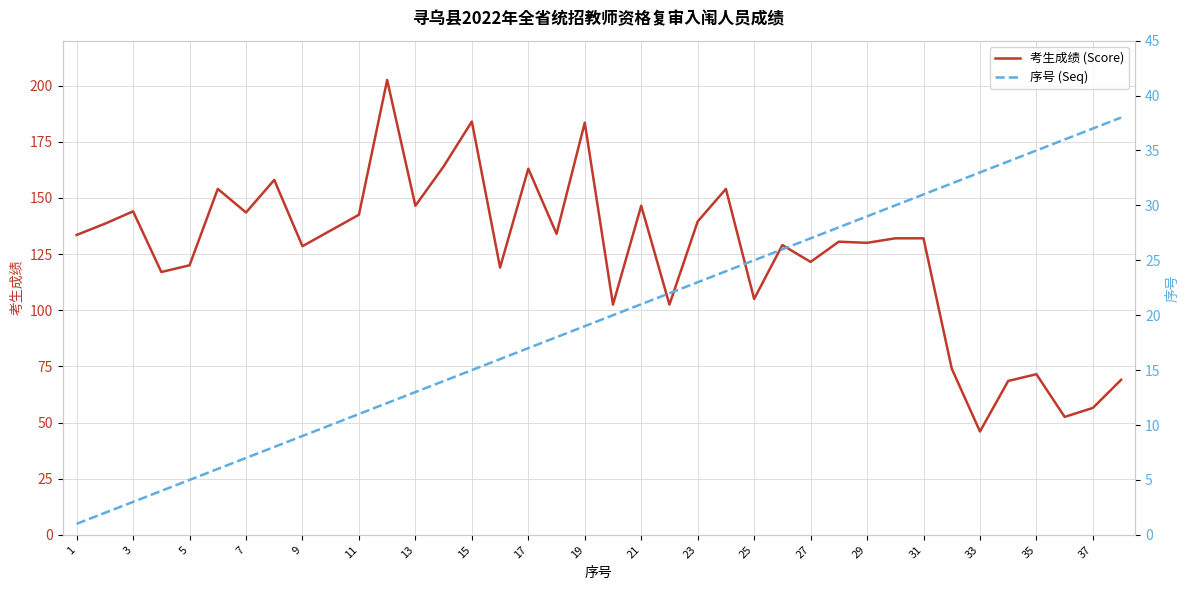

The value of 考生成绩 (Score) at 17 is 249.2. True or false?

False